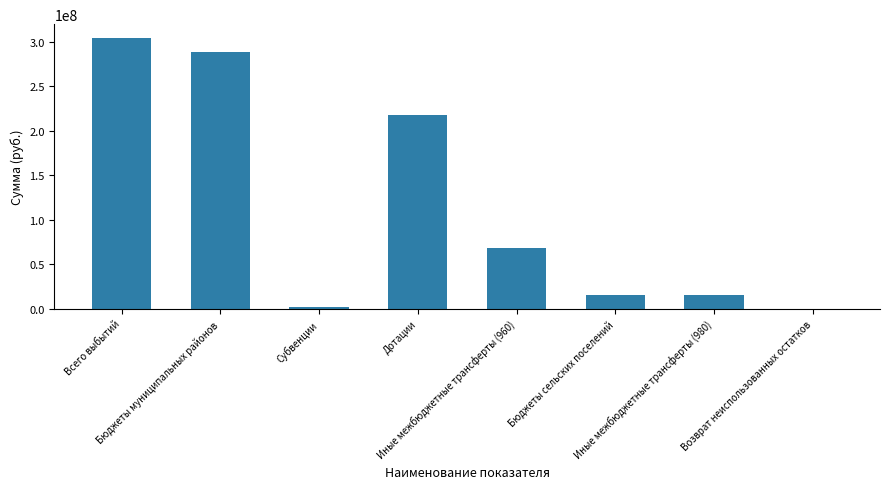

At which label does the data first exceed 68645282?

Всего выбытий